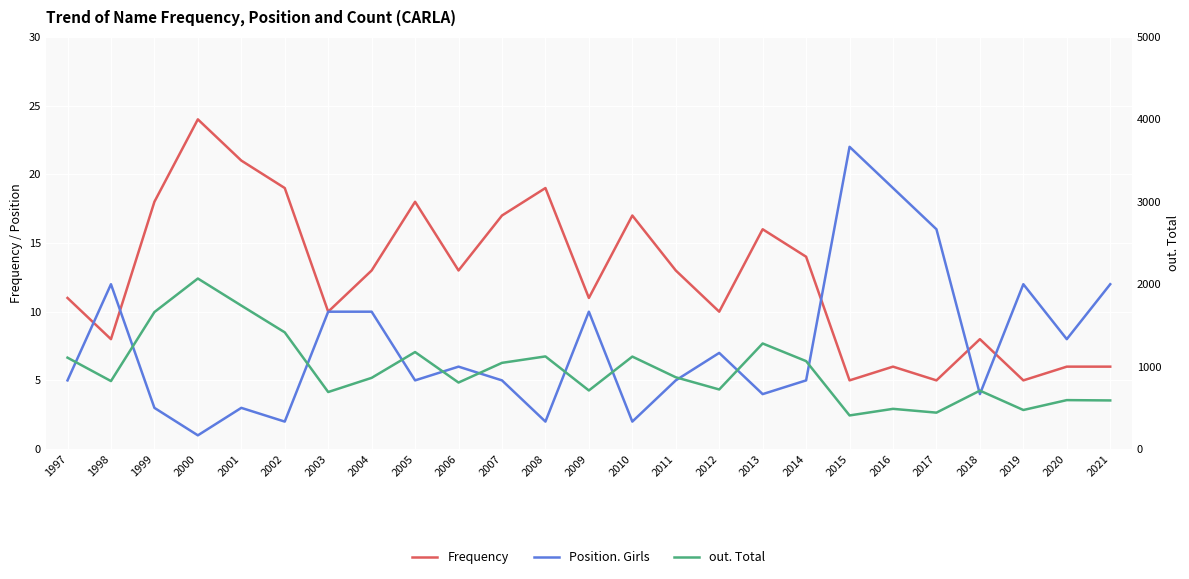

What is the difference between the maximum and minimum values in the out. Total series?

1661